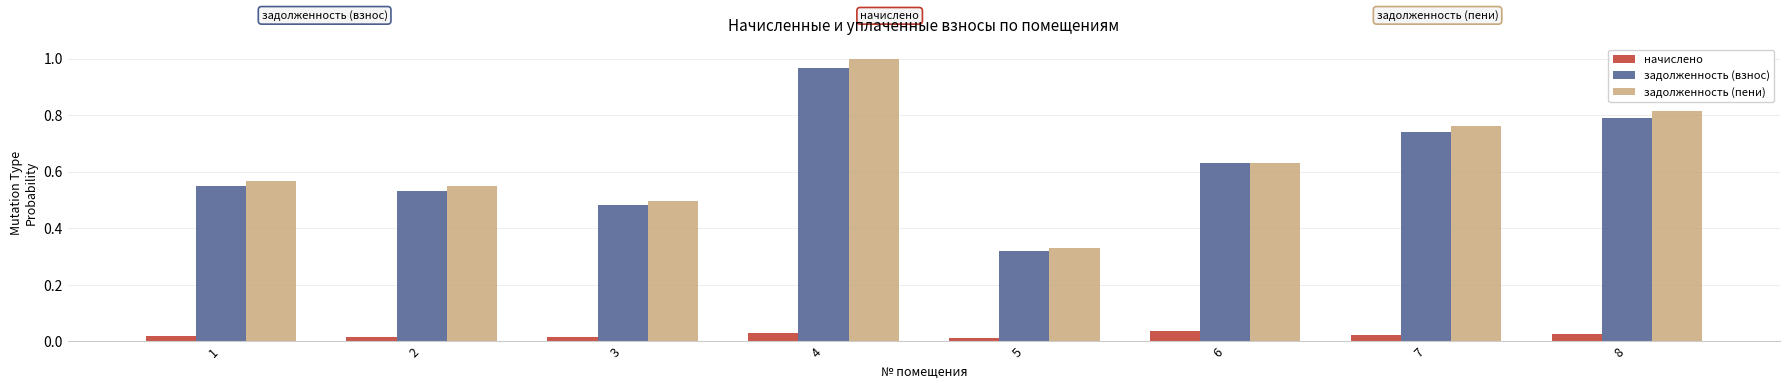

Which category has the highest value in the задолженность (пени) series?

4